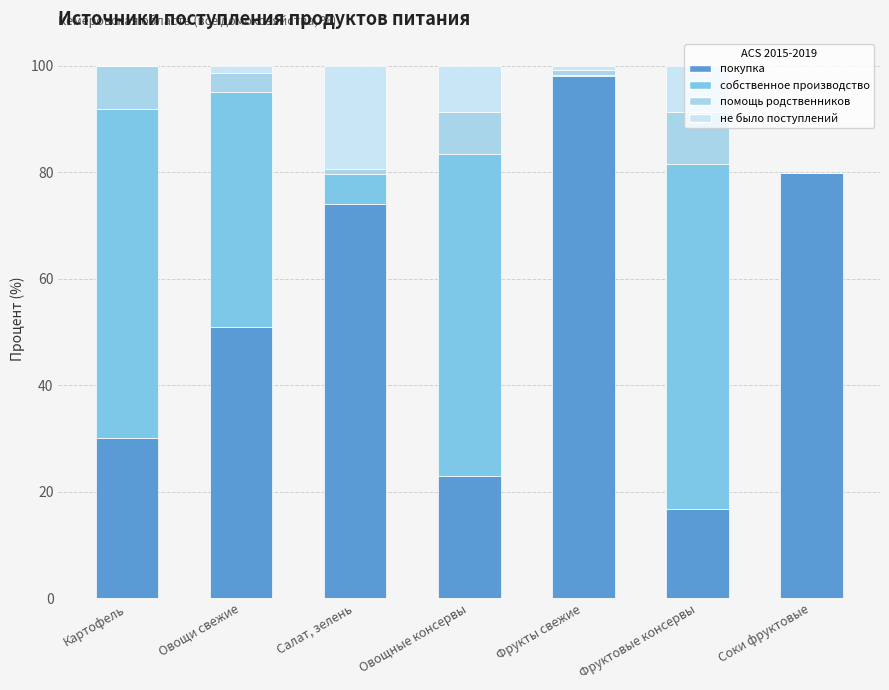

How many distinct data groups are displayed?

4